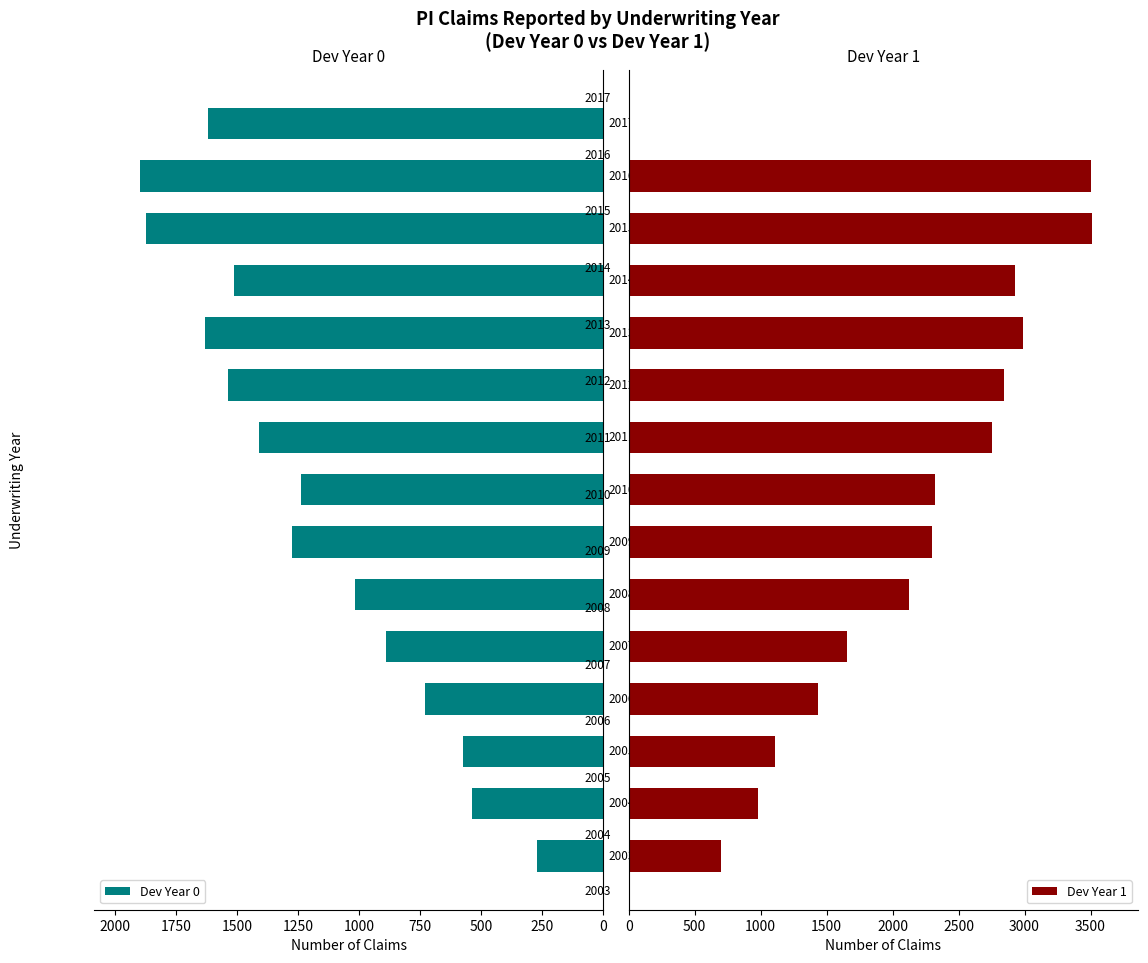

How many data points in Dev Year 0 are less than 1276?

7